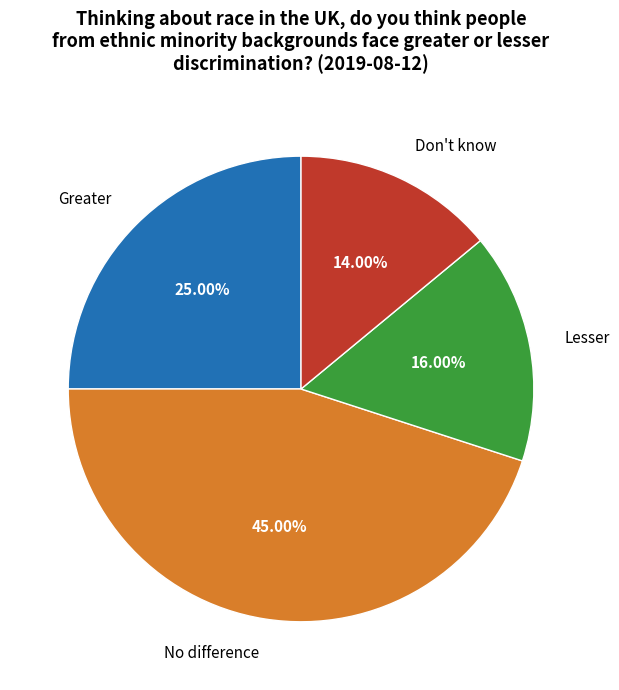

How many segments does this pie chart have?

4